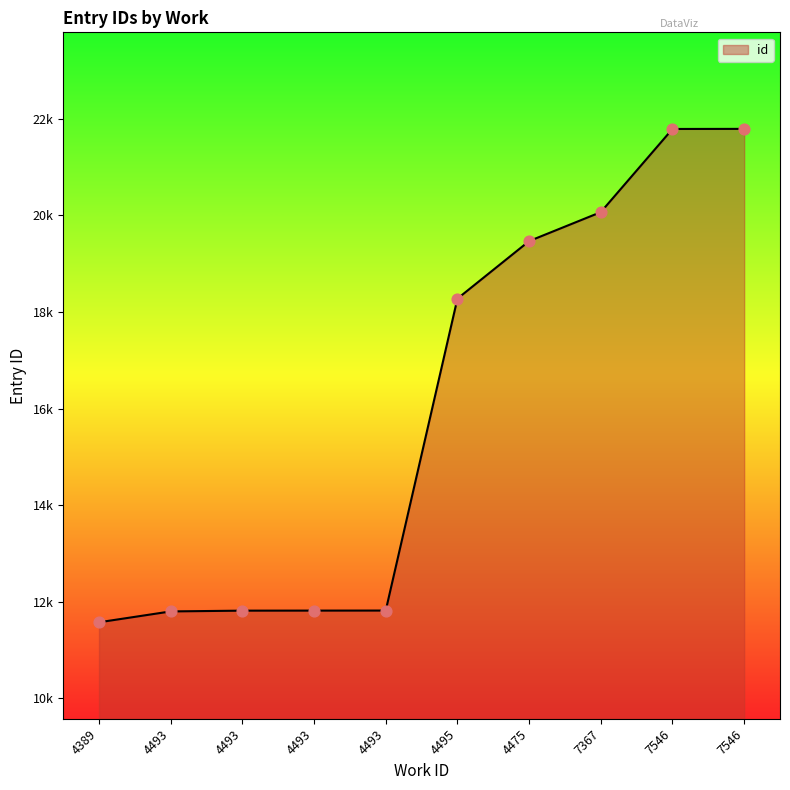

Which has a higher value, 4389 or 7546?

7546